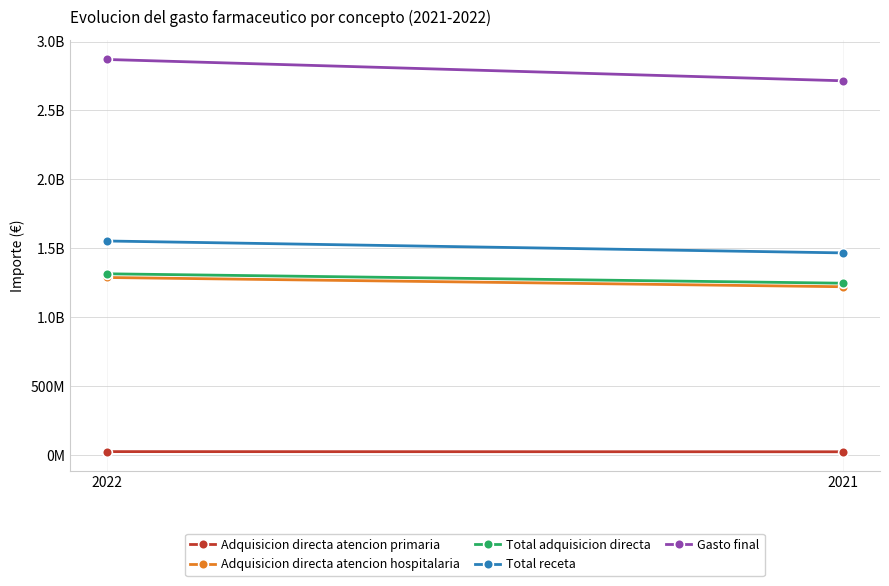

How many lines are shown in the chart?

5